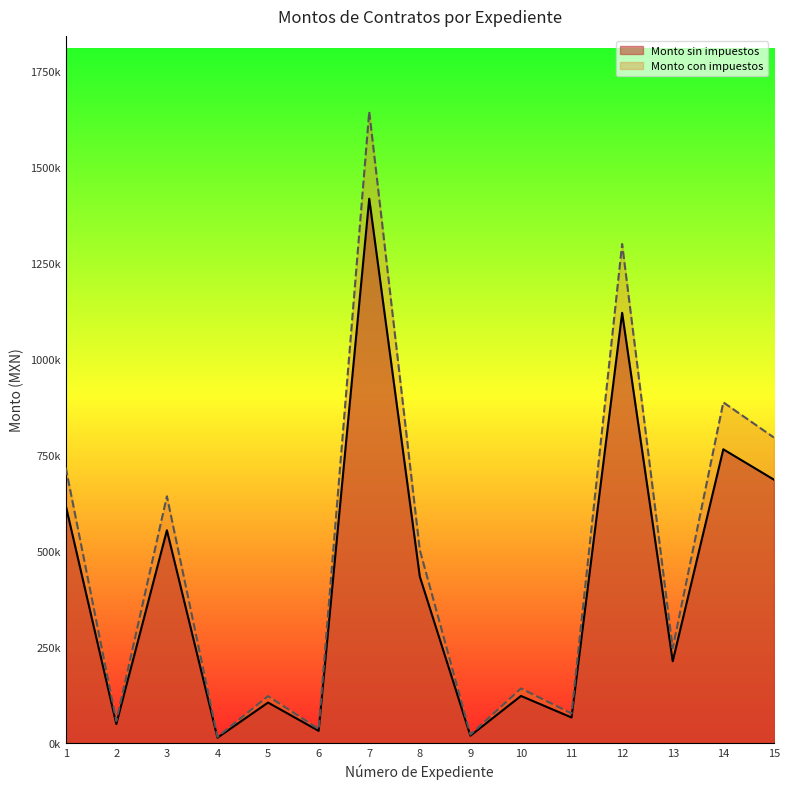

The value of Monto con impuestos at 15 is 1130918.5. True or false?

False